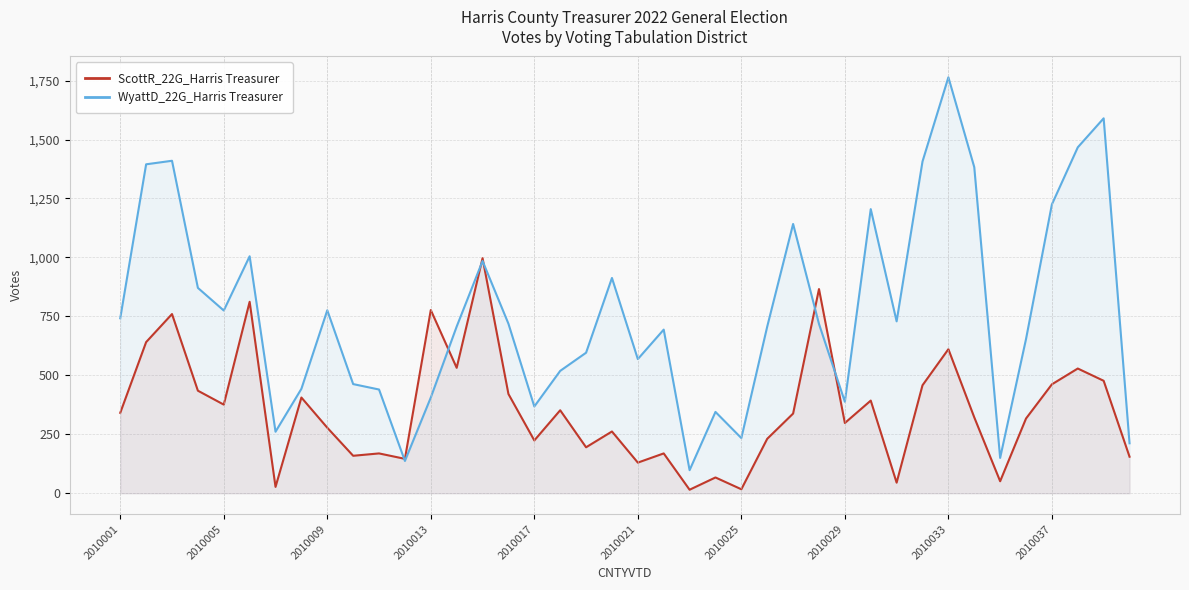

Is it true that WyattD_22G_Harris Treasurer equals 596 at 18?

True